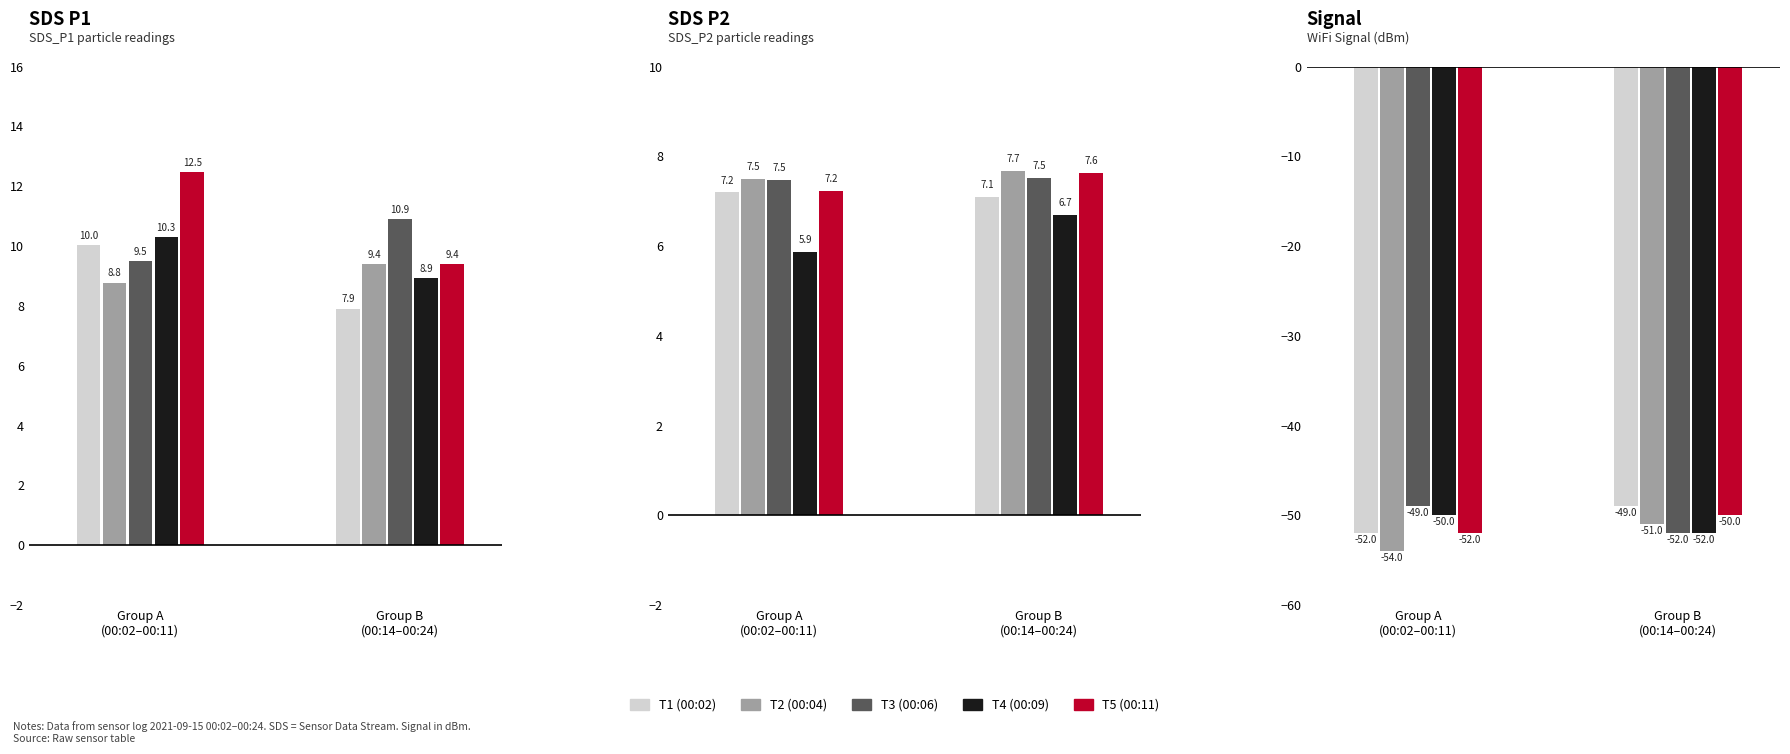

Which category has the lowest value in the T5 (00:11) series?

Group A
(00:02–00:11)